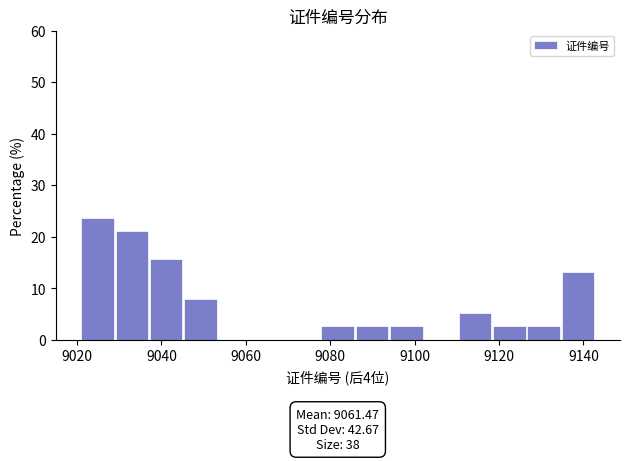

Over which range of the x-axis is the bar tallest?

9022 to 9030